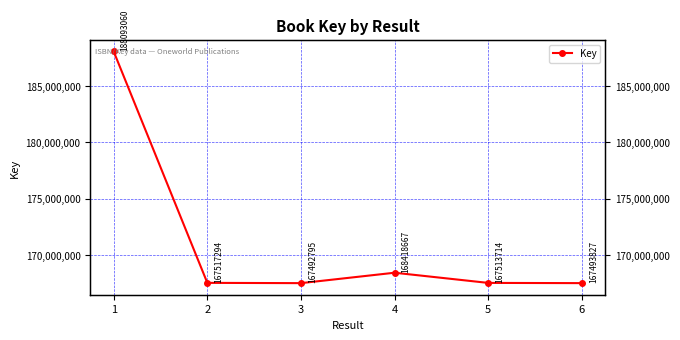

Which has a higher value, 2 or 4?

4